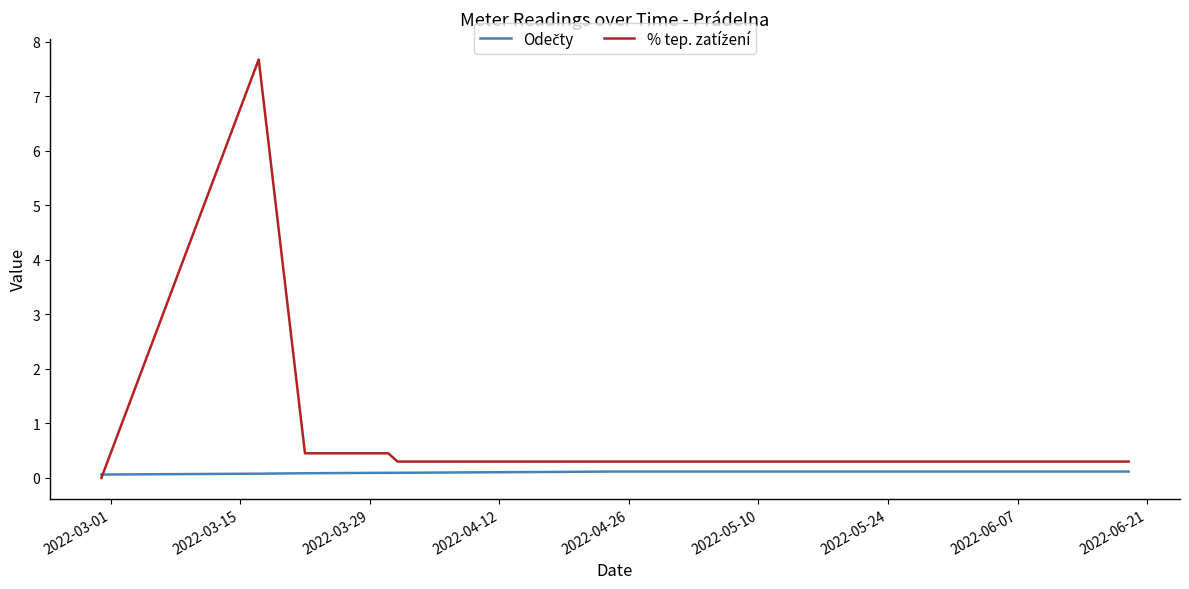

What is the maximum value shown in the chart?

7.7